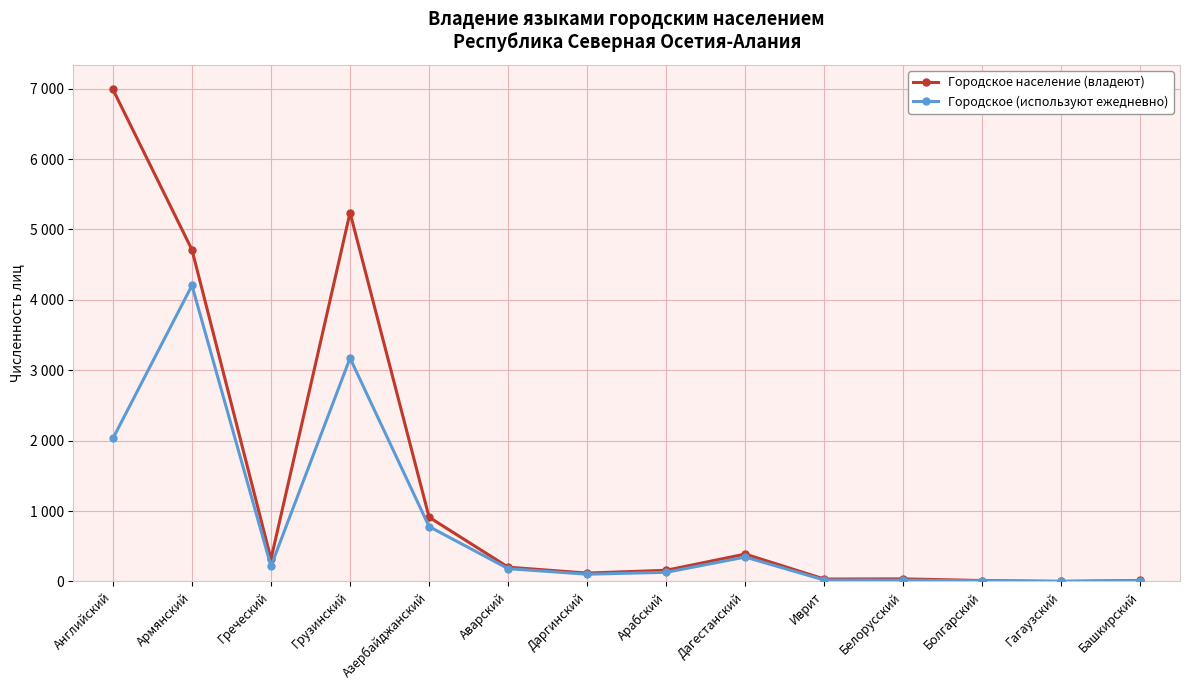

True or false: Городское (используют ежедневно) and Городское население (владеют) intersect in this chart.

False